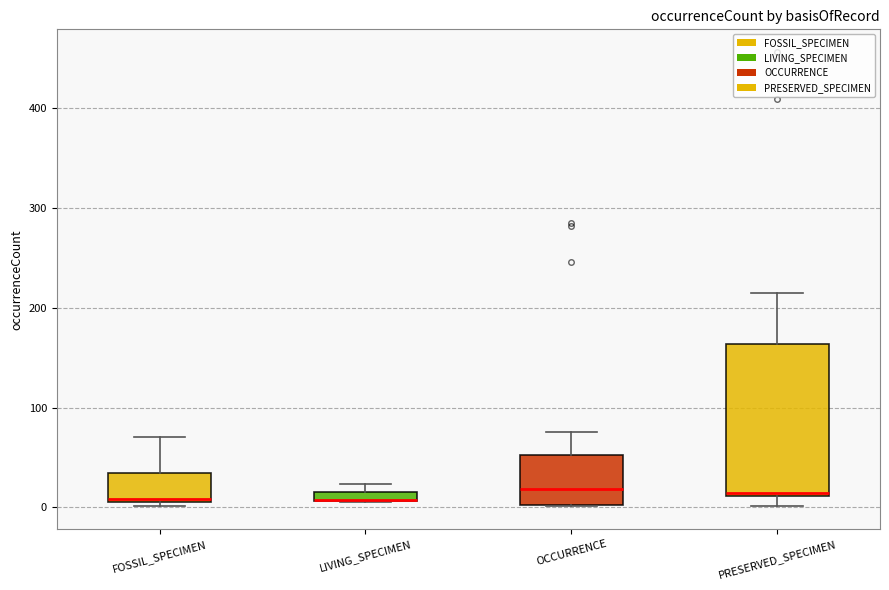

Comparing the boxes themselves (not the whiskers), which one is the tallest?

PRESERVED_SPECIMEN